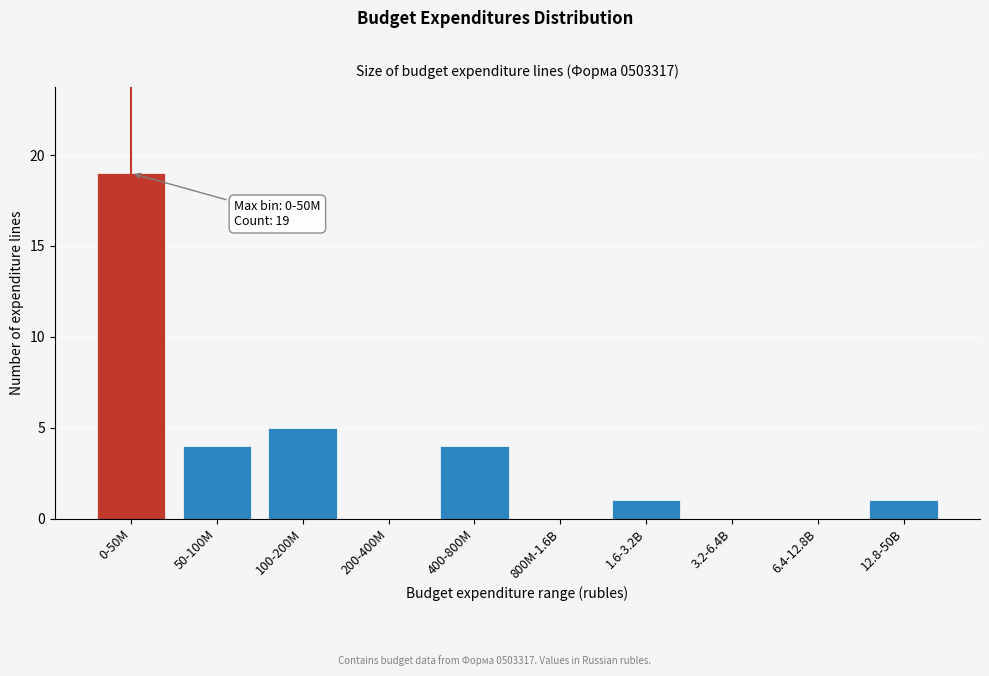

Reading left to right, extract all data points from this chart.

0-50M=19	50-100M=4	100-200M=5	200-400M=0	400-800M=4	800M-1.6B=0	1.6-3.2B=1	3.2-6.4B=0	6.4-12.8B=0	12.8-50B=1